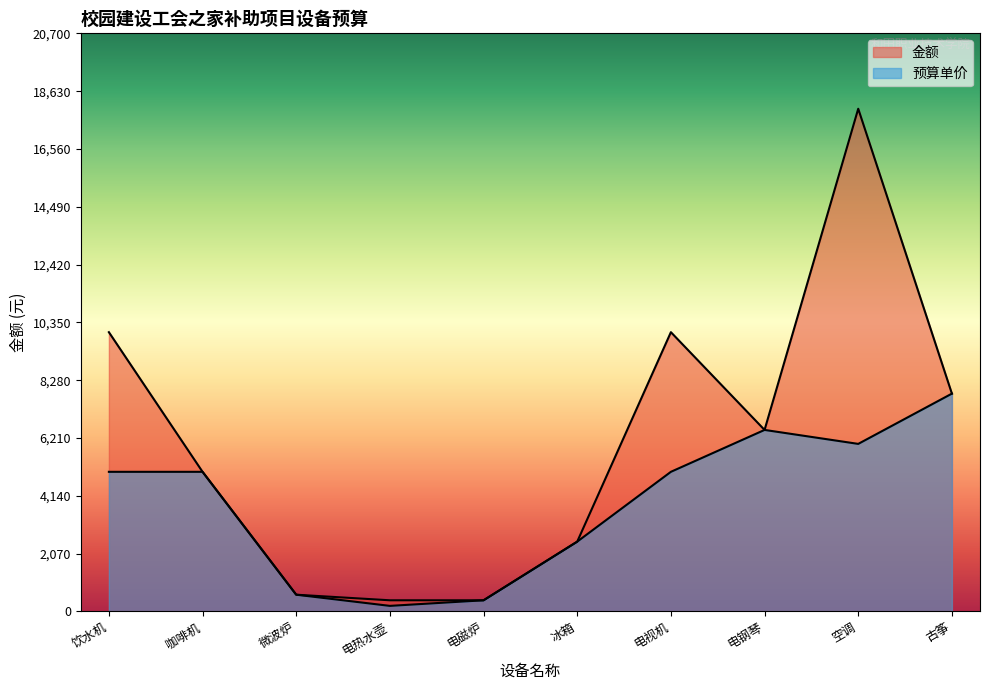

What is the value of the 预算单价 point at the 6th from the left?

2500